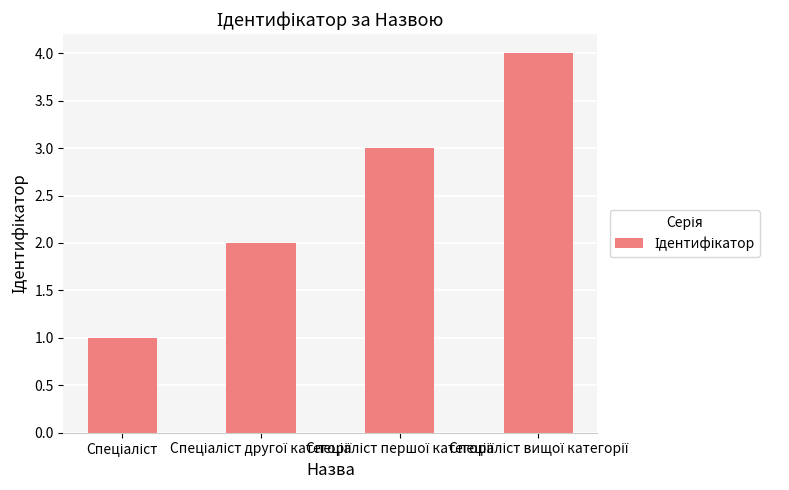

How many categories are shown in the chart?

4